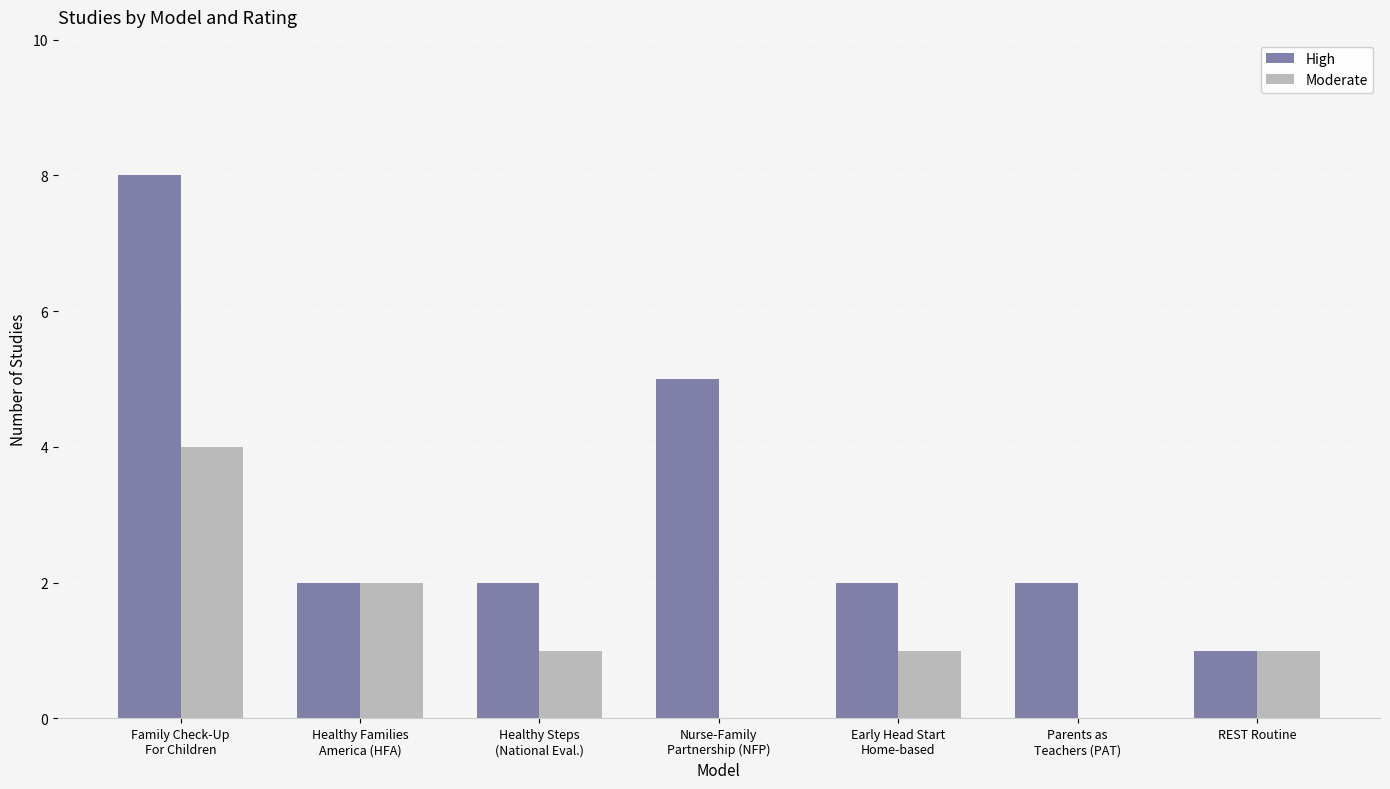

Which series changed the most between Nurse-Family
Partnership (NFP) and Parents as
Teachers (PAT)?

High